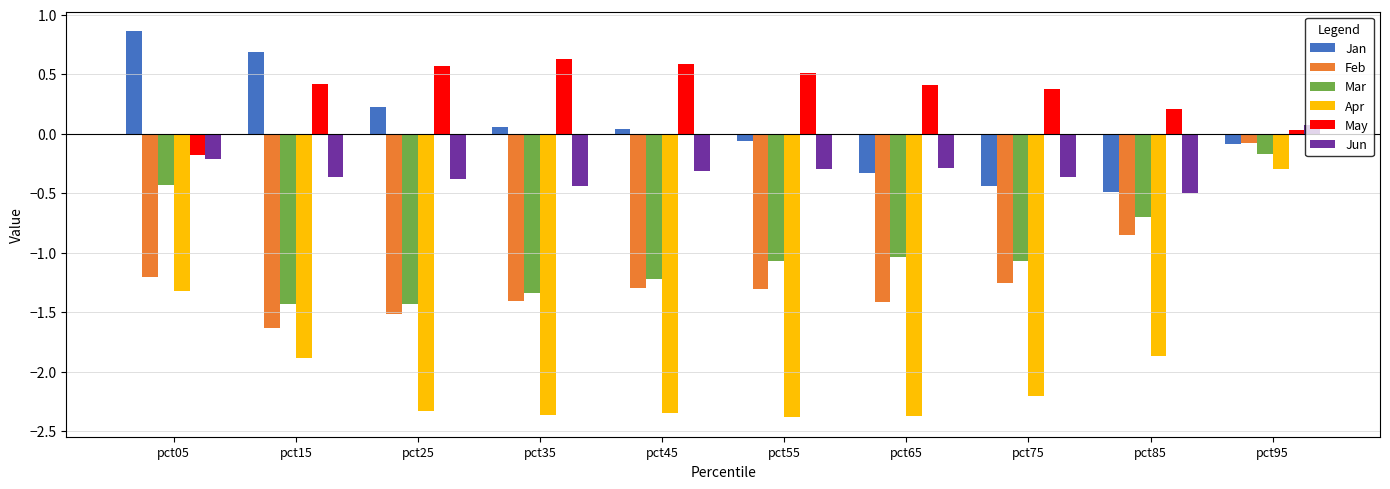

What is the sum of all Jun values?

-3.1